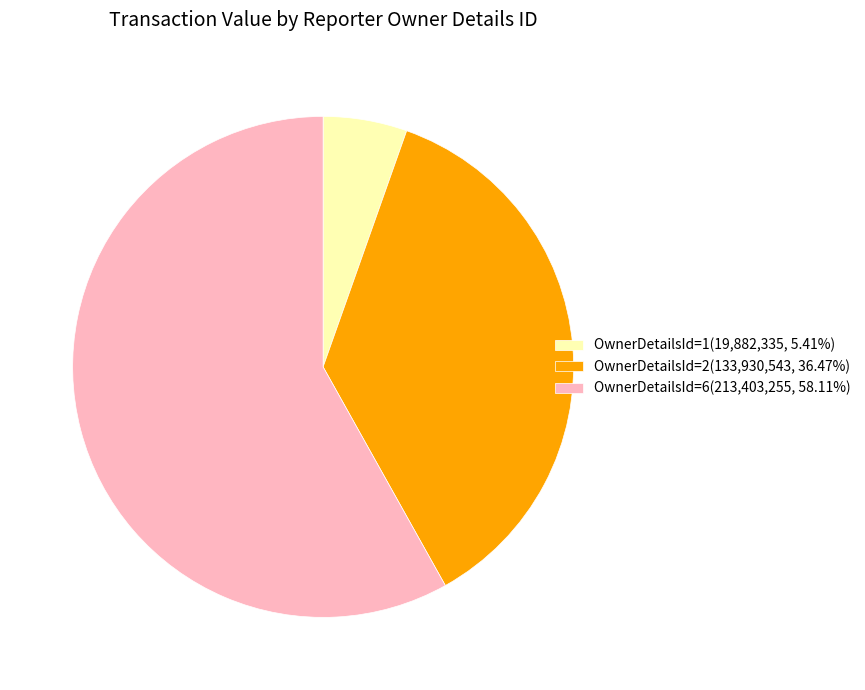

Approximately how many times larger is the value at OwnerDetailsId=6(213,403,255, 58.11%) compared to OwnerDetailsId=1(19,882,335, 5.41%)?

10.7